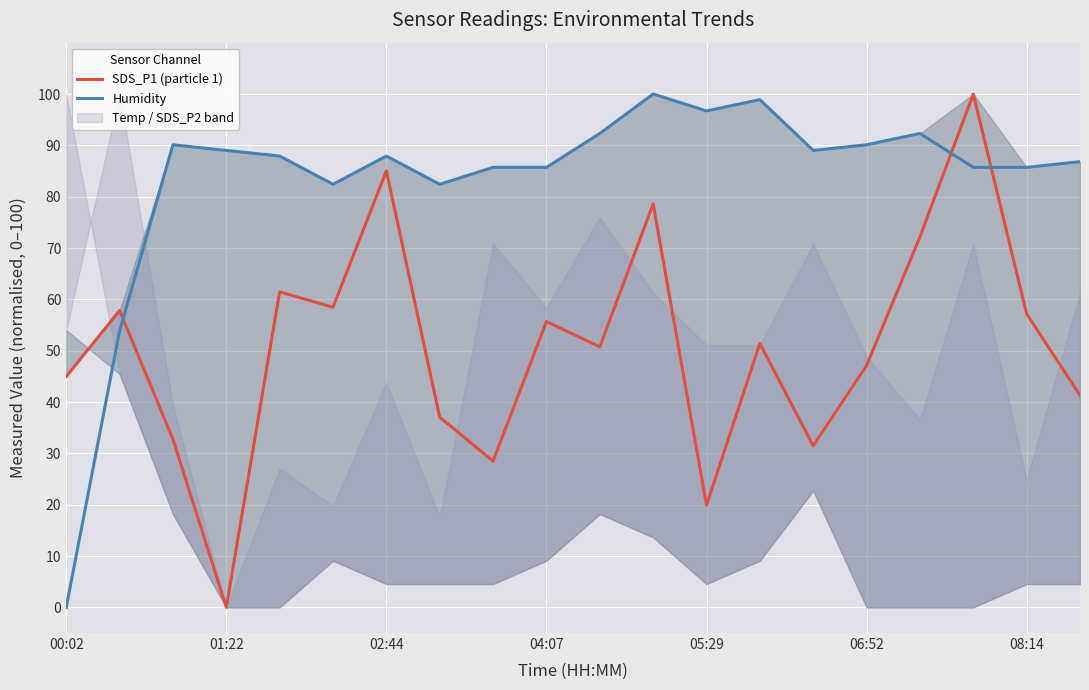

True or false: Humidity and SDS_P1 (particle 1) intersect in this chart.

True